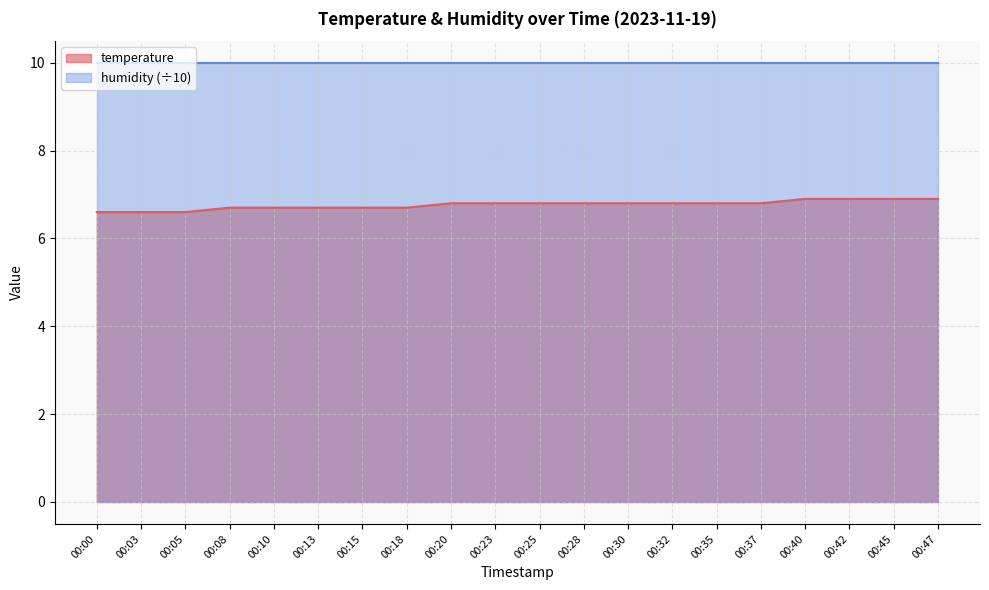

What is the value of the 8th point from the left?

6.7